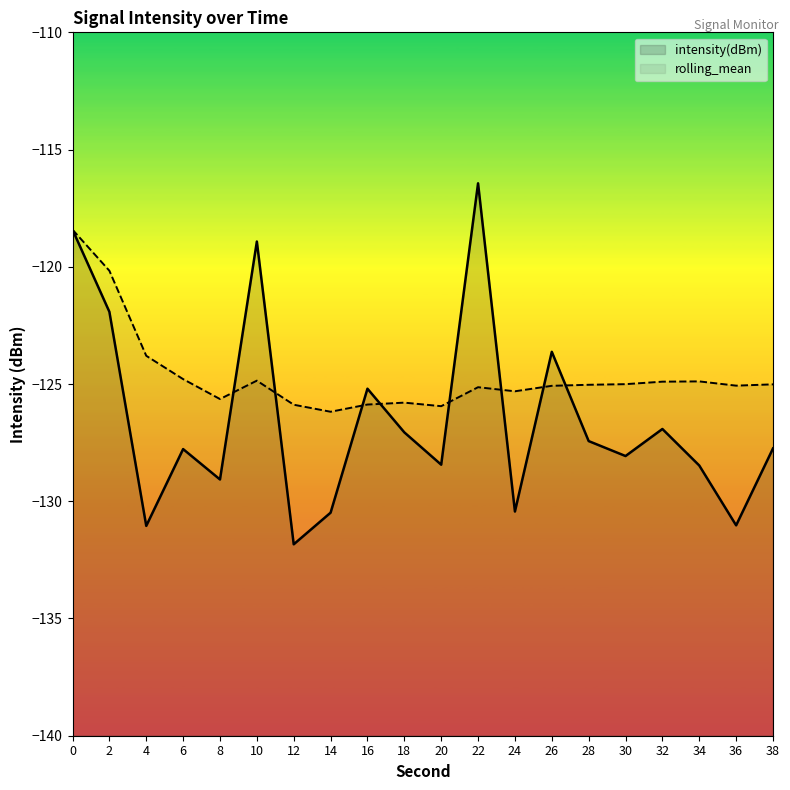

What is the lowest value of the intensity(dBm) series?

-131.8